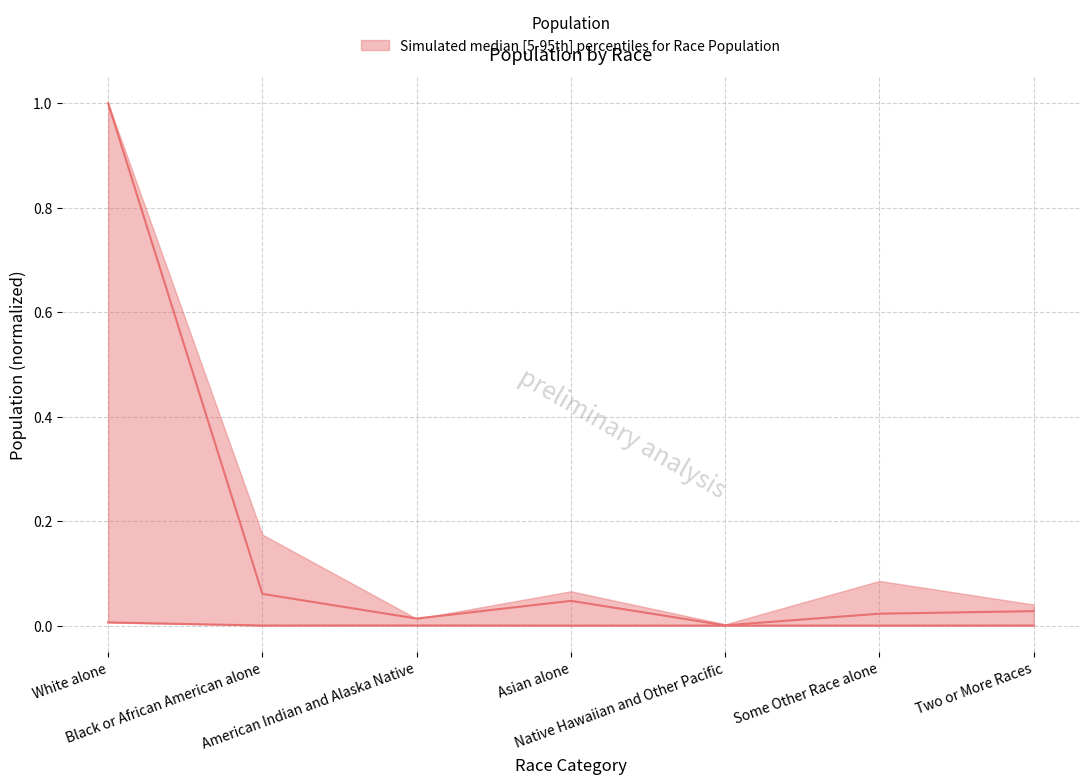

Where is the first local minimum for This Area?

Black or African American alone